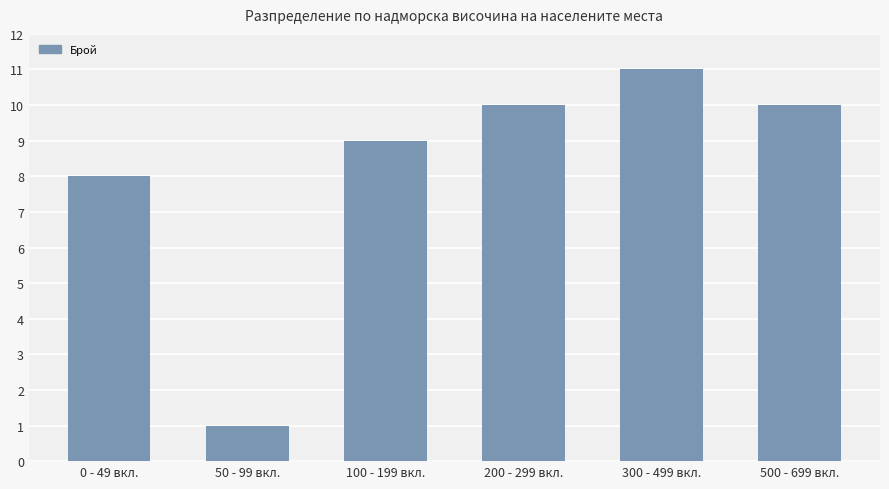

What is the ratio of the value at 300 - 499 вкл. to the value at 100 - 199 вкл.?

1.2